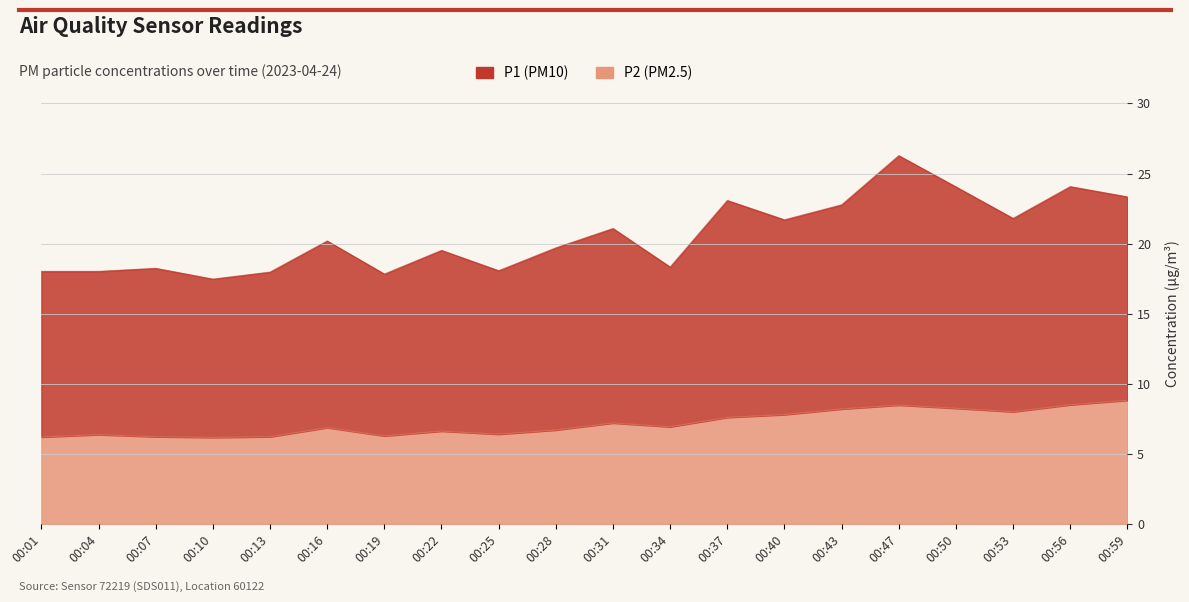

Count the number of categories in the chart.

20